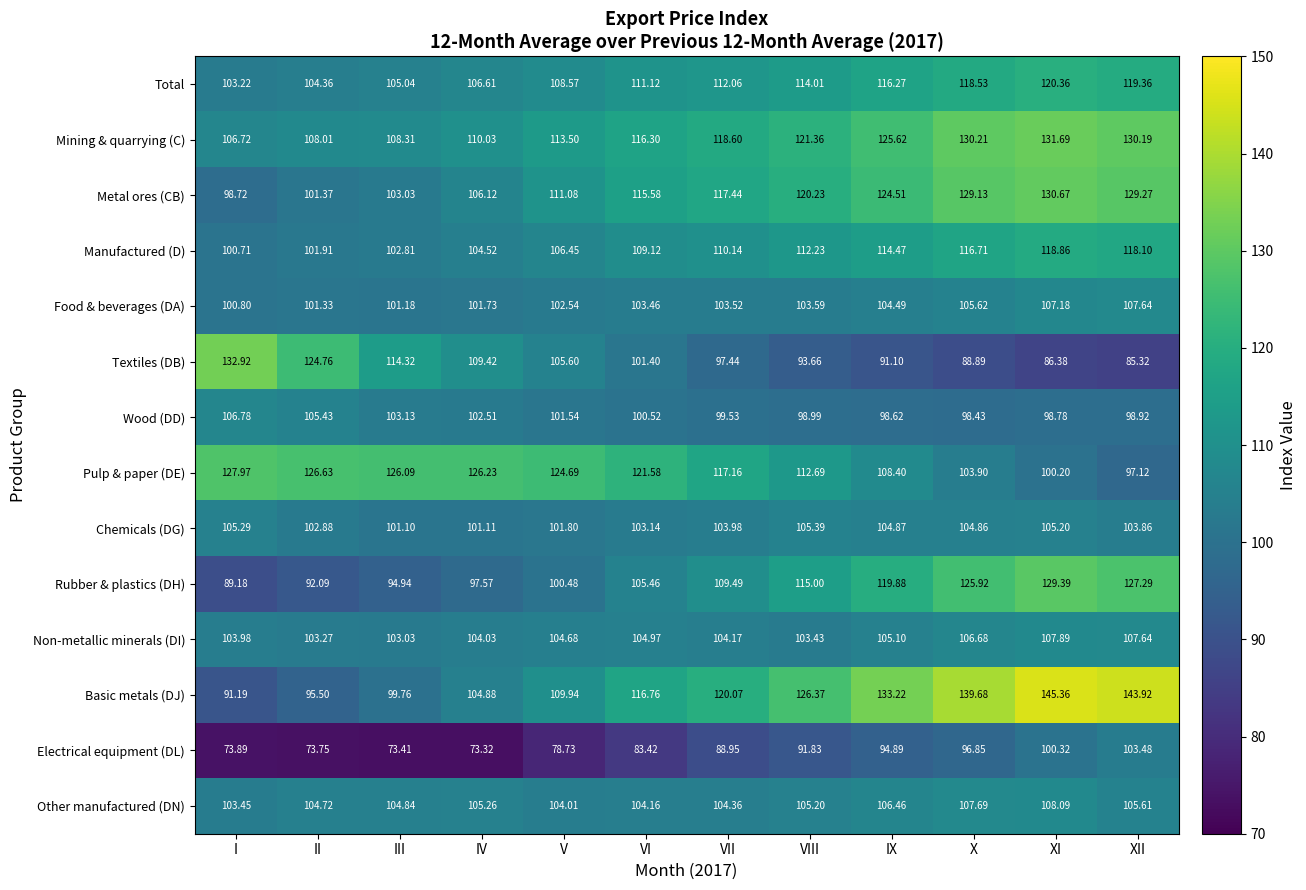

What is the total value across all series at IV?

1453.3